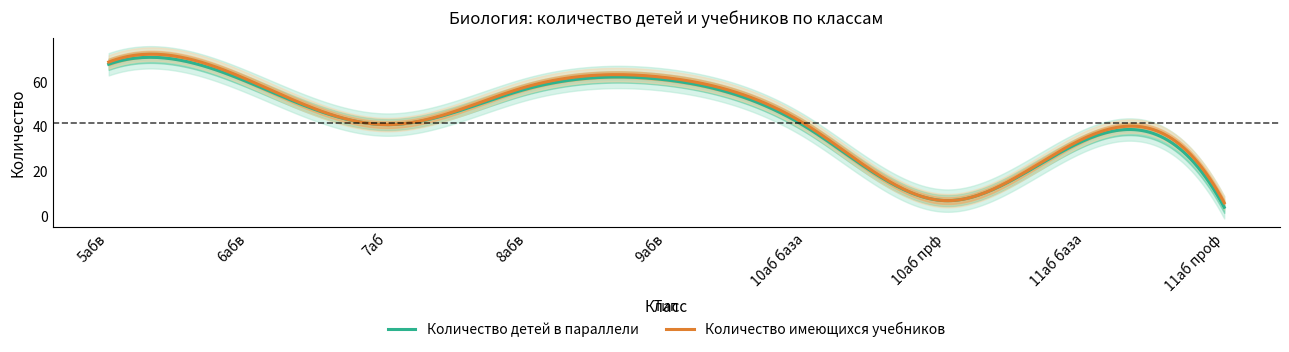

What is the difference between the maximum and minimum values in the Количество детей в параллели series?

67.1